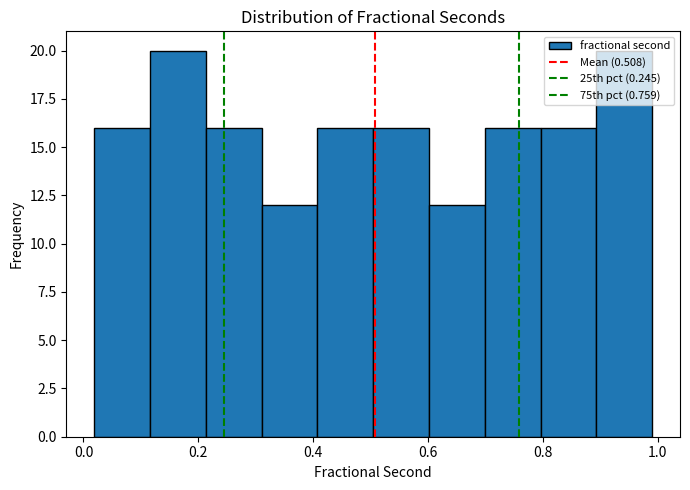

Reading left to right, transcribe this chart: for each bar, give the range it covers on the x-axis and its height. Neither the bar edges nor the heights are printed on the chart, so give them approximately, as read against the axes.

0.02 to 0.12: 16
0.12 to 0.22: 20
0.22 to 0.32: 16
0.32 to 0.40: 12
0.40 to 0.50: 16
0.50 to 0.60: 16
0.60 to 0.70: 12
0.70 to 0.80: 16
0.80 to 0.90: 16
0.90 to 1.00: 20